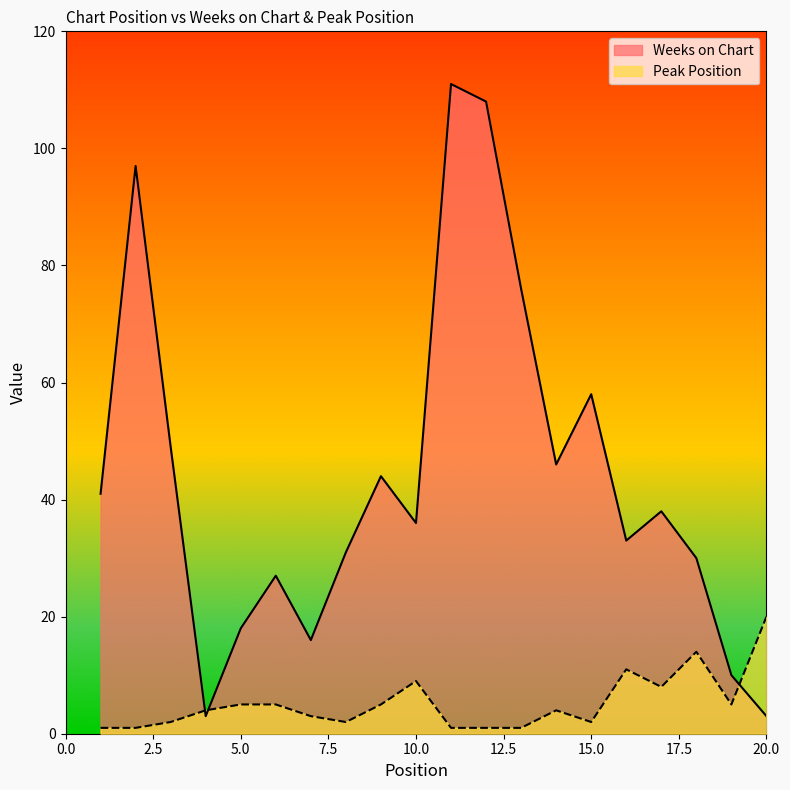

Is it true that Weeks on Chart equals 46 at 14?

True